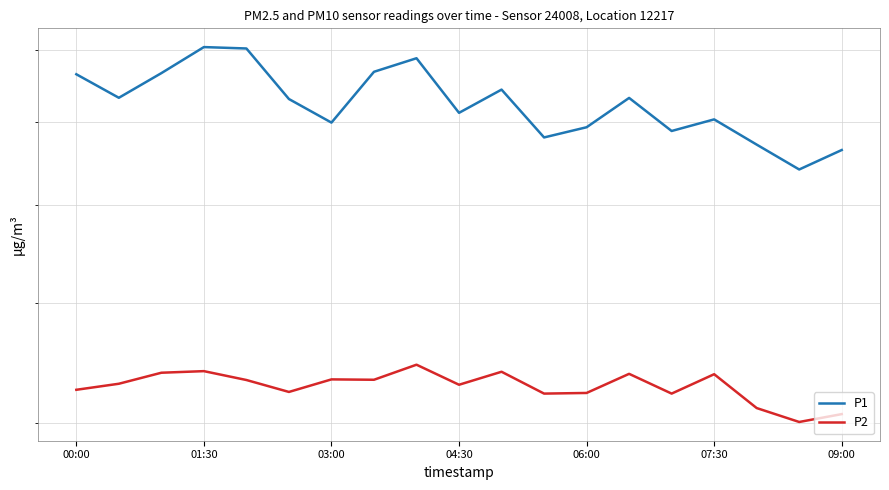

How many interior local valleys does the P1 series have?

6